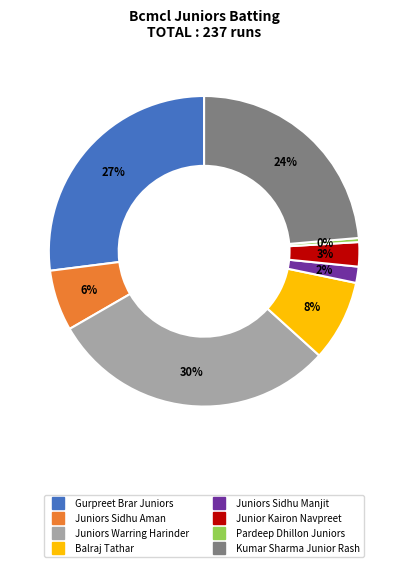

Does any single category account for the majority?

No